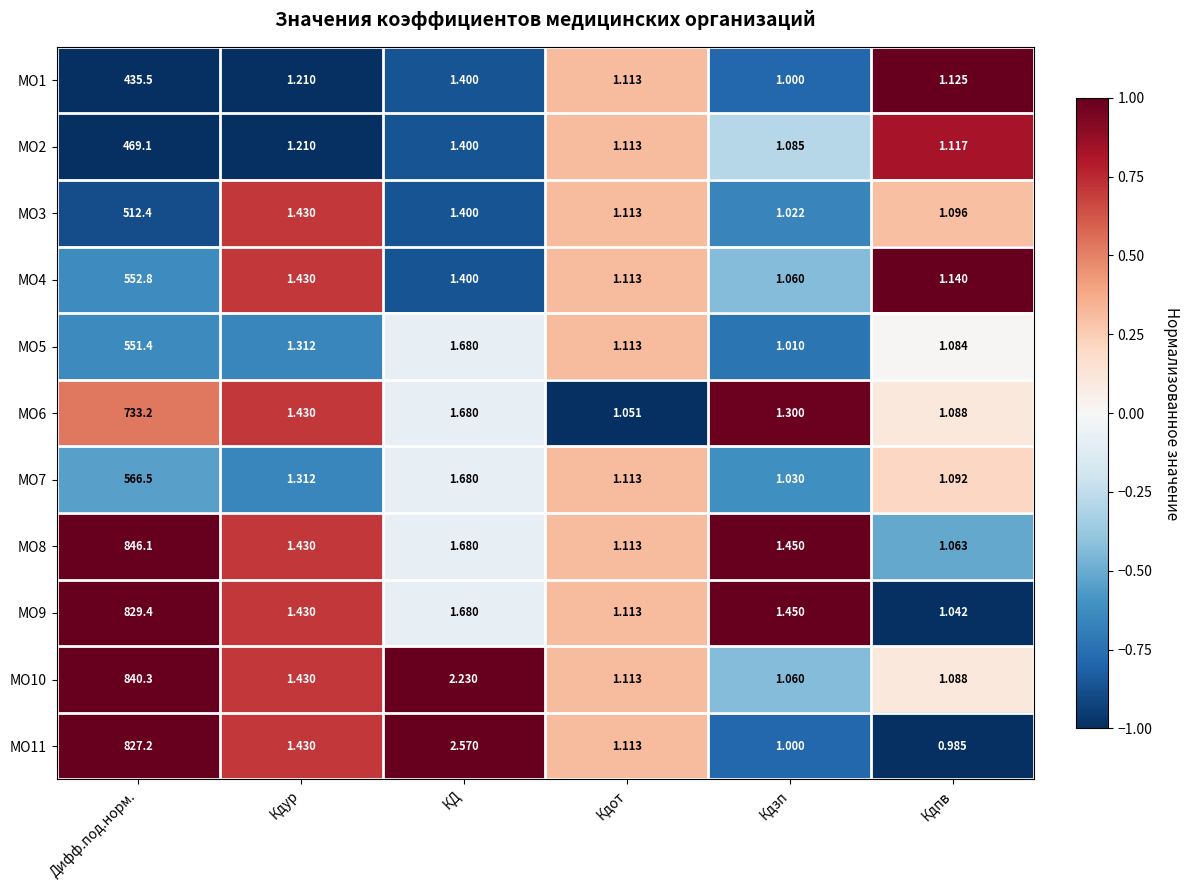

Which label corresponds to the largest value in the chart?

Дифф.под.норм.